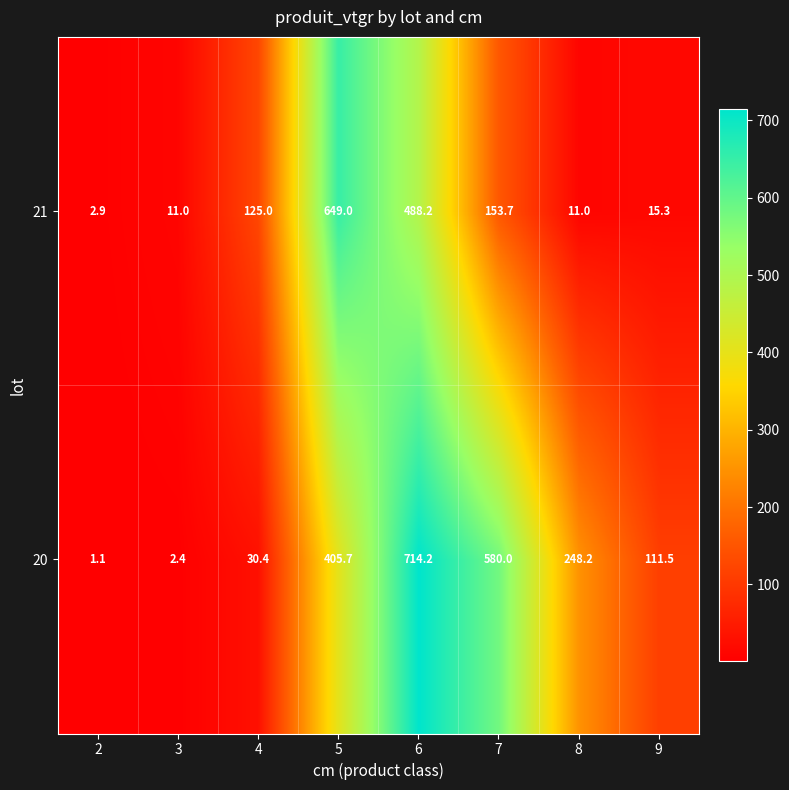

At which category does the chart reach its peak across all series?

6